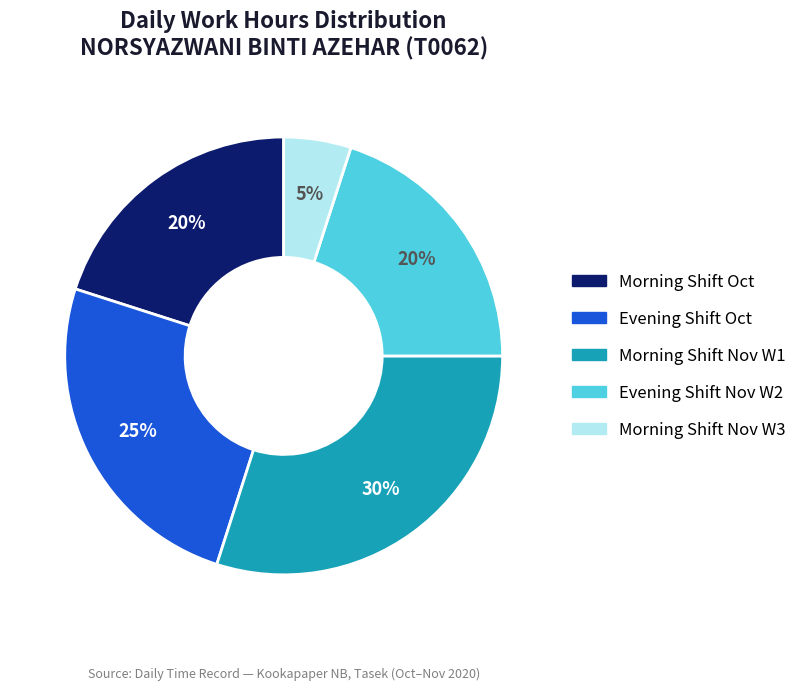

Which slice is the largest?

Morning Shift Nov W1